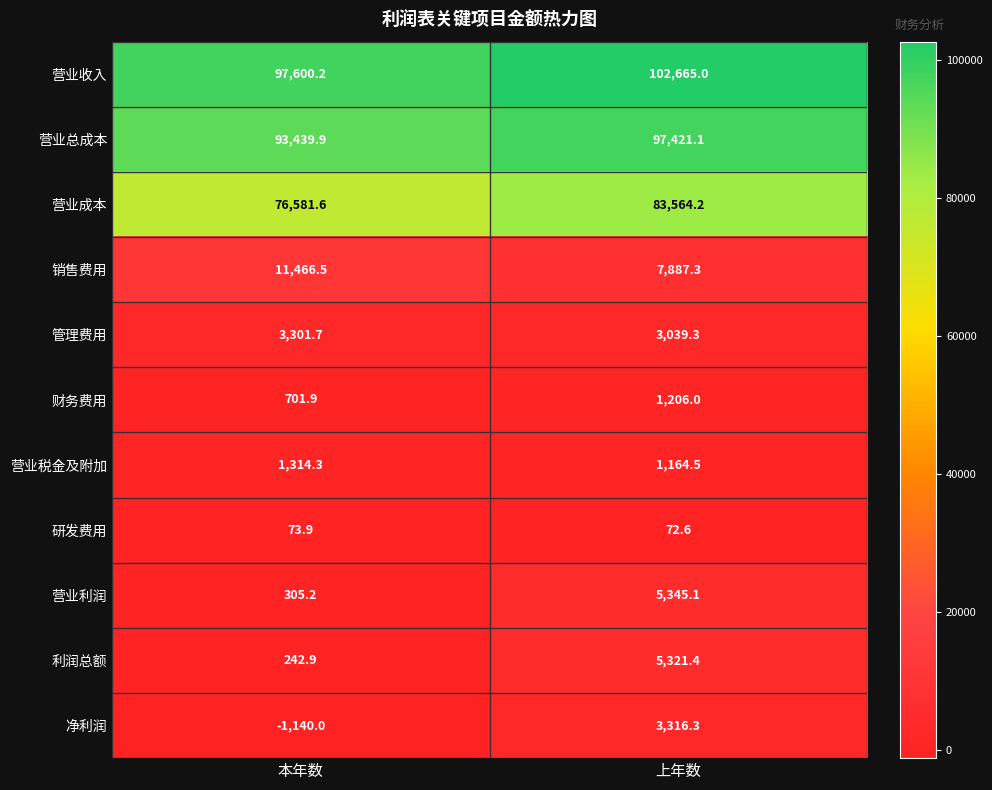

Reading left to right, extract all data points from this chart.

营业收入: 97600.2	102665.0
营业总成本: 93439.9	97421.1
营业成本: 76581.6	83564.2
销售费用: 11466.5	7887.3
管理费用: 3301.7	3039.3
财务费用: 701.9	1206.0
营业税金及附加: 1314.3	1164.5
研发费用: 73.9	72.6
营业利润: 305.2	5345.1
利润总额: 242.9	5321.4
净利润: -1140.0	3316.3